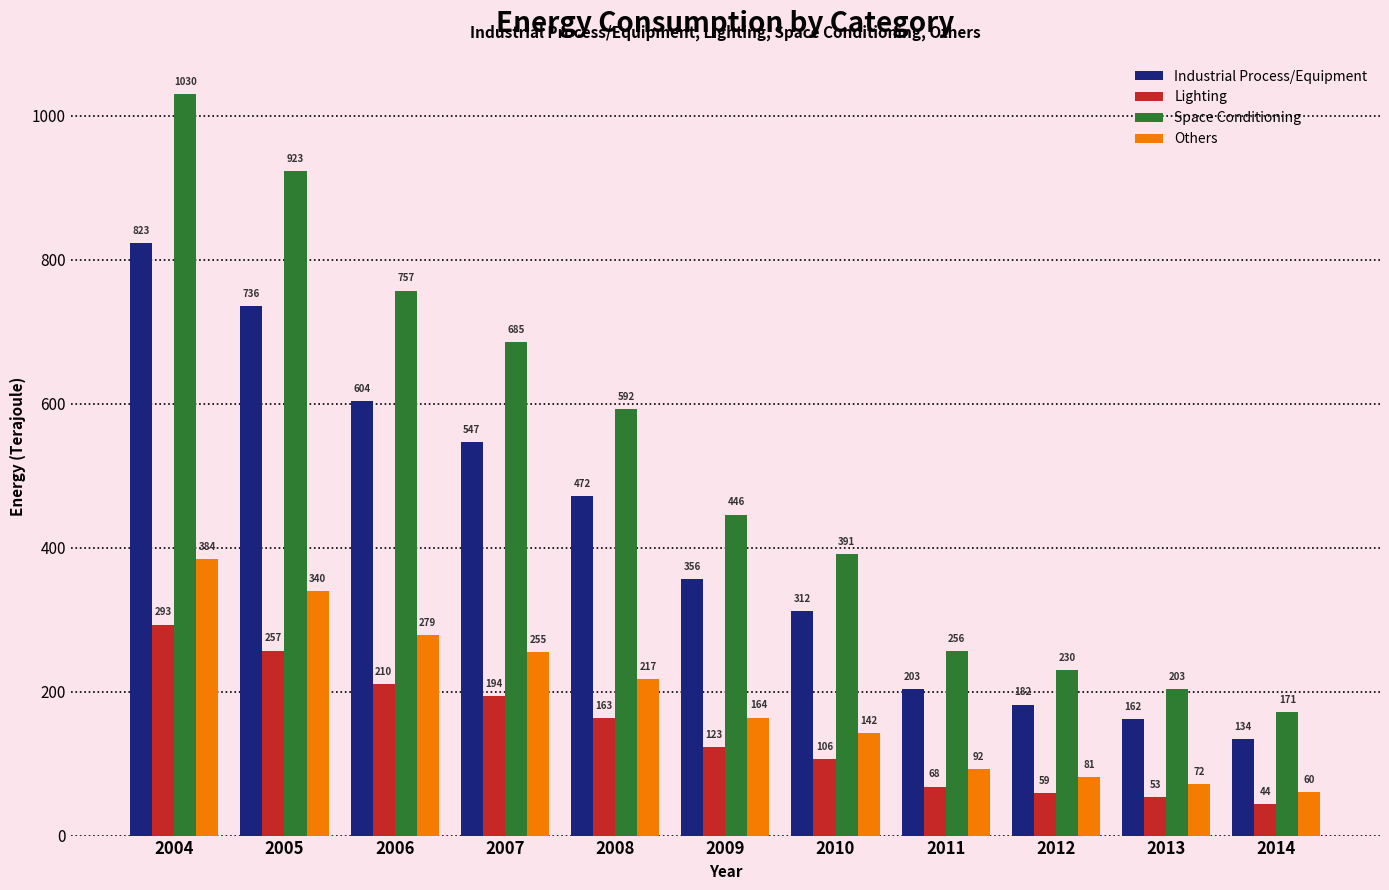

Are the bars horizontal?

No